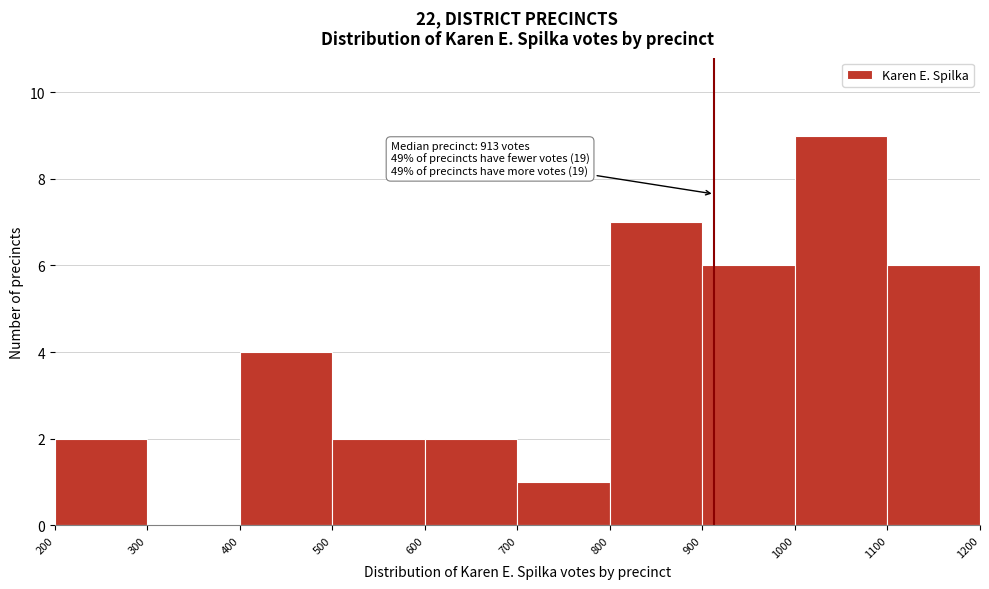

Which range on the x-axis has the tallest bar?

1000 to 1100